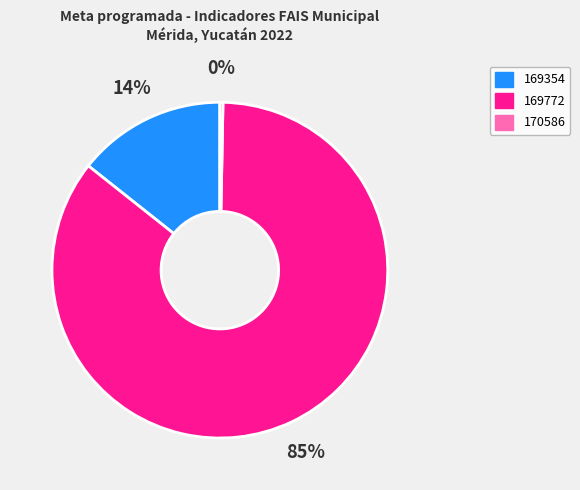

Count the number of slices in the pie.

3